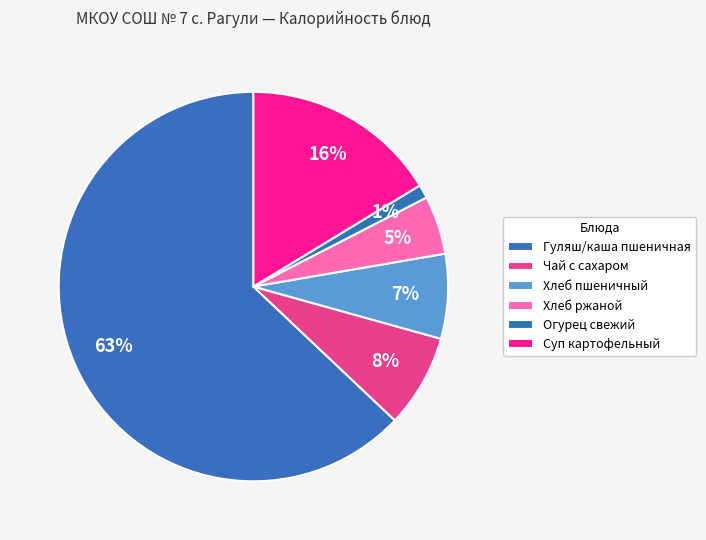

How many slices are in this pie chart?

6